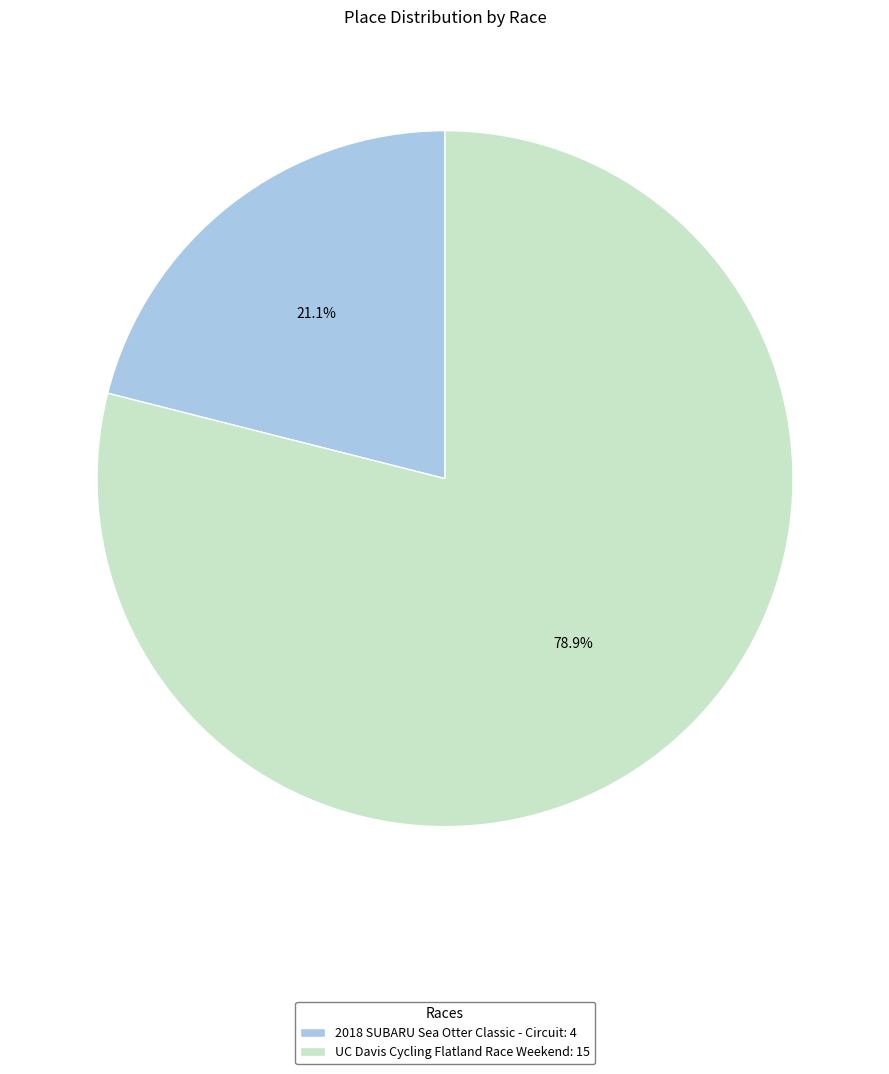

Which category accounts for the majority?

UC Davis Cycling Flatland Race Weekend